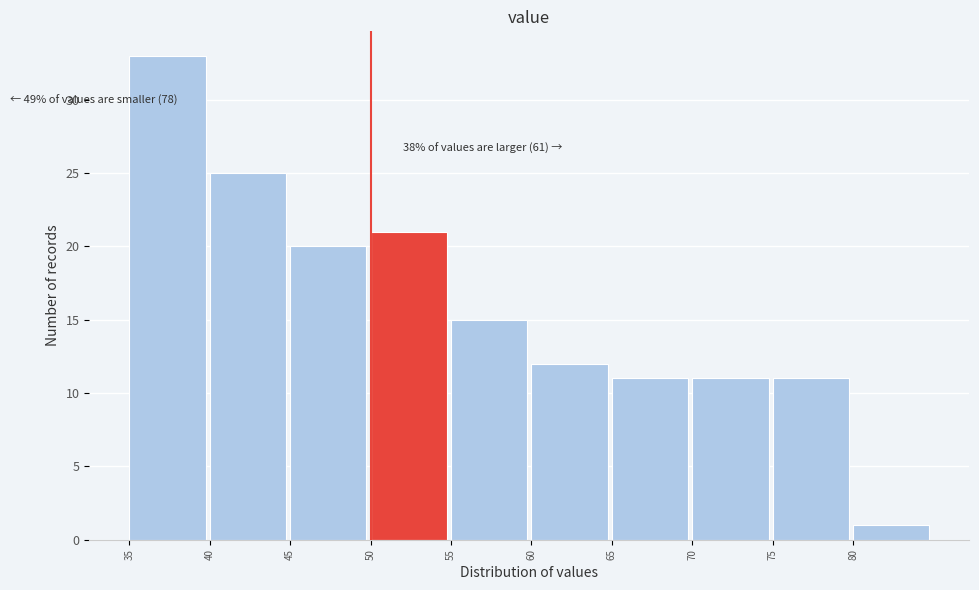

Over which range of the x-axis is the bar tallest?

35 to 40